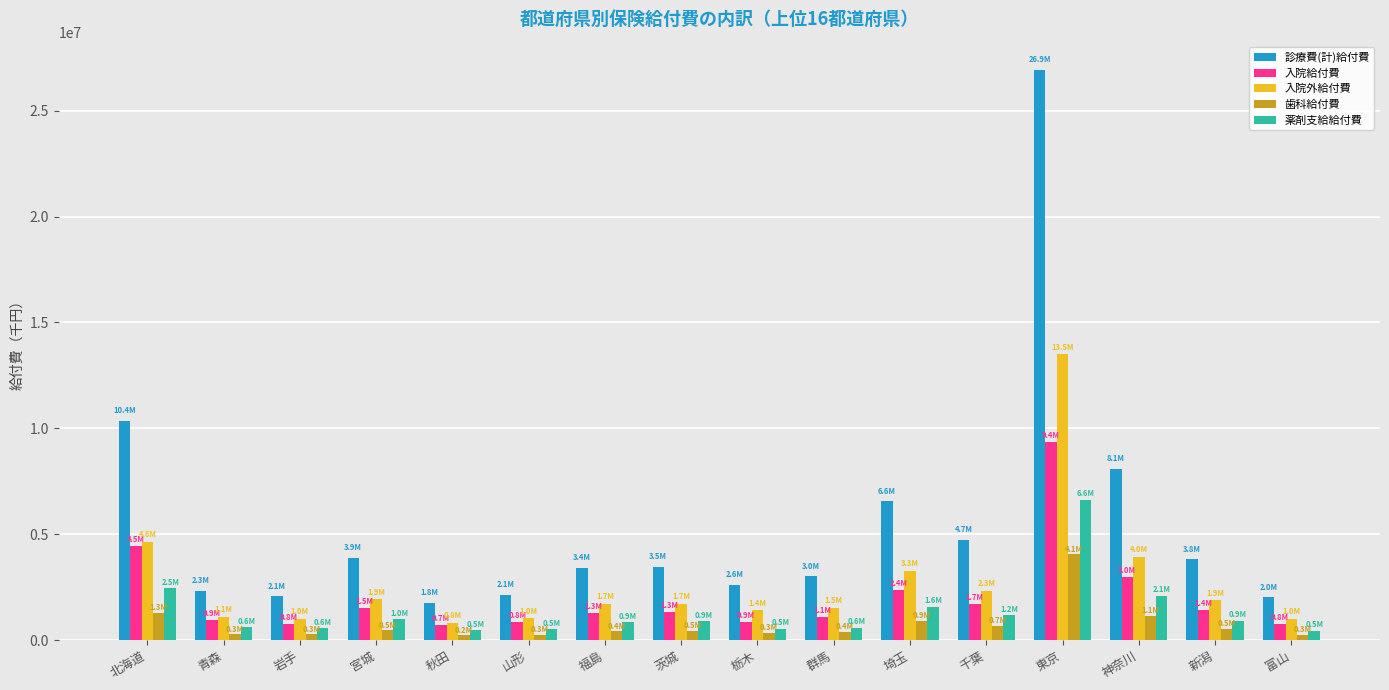

How many groups of bars are there?

16